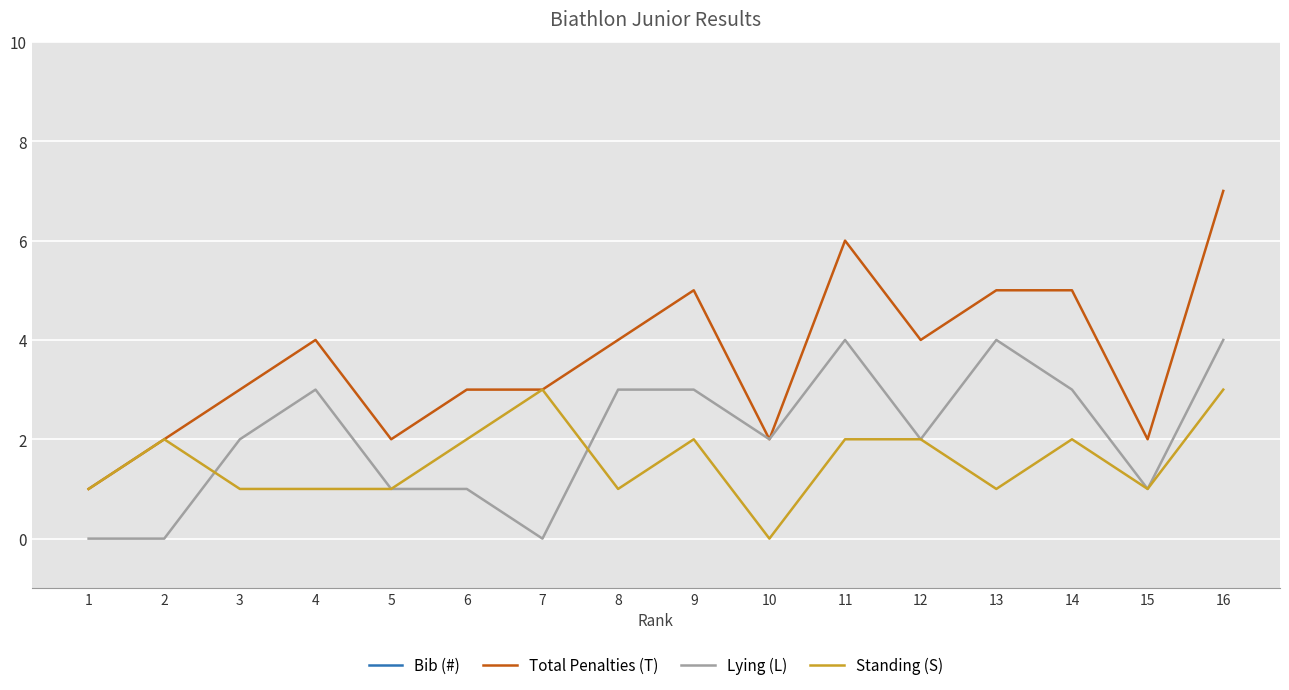

What is the maximum value for Lying (L)?

4